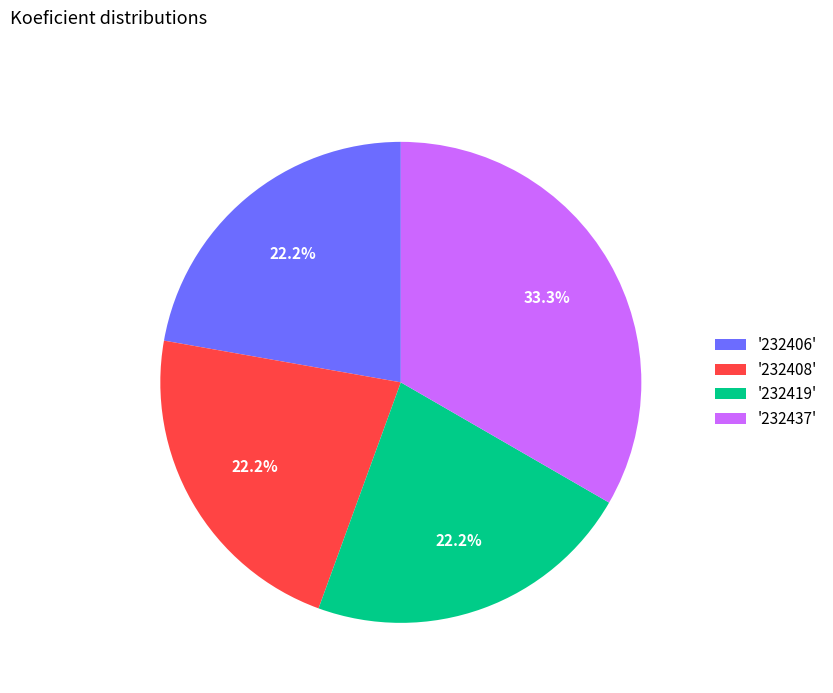

Is '232437' the majority of the pie?

No